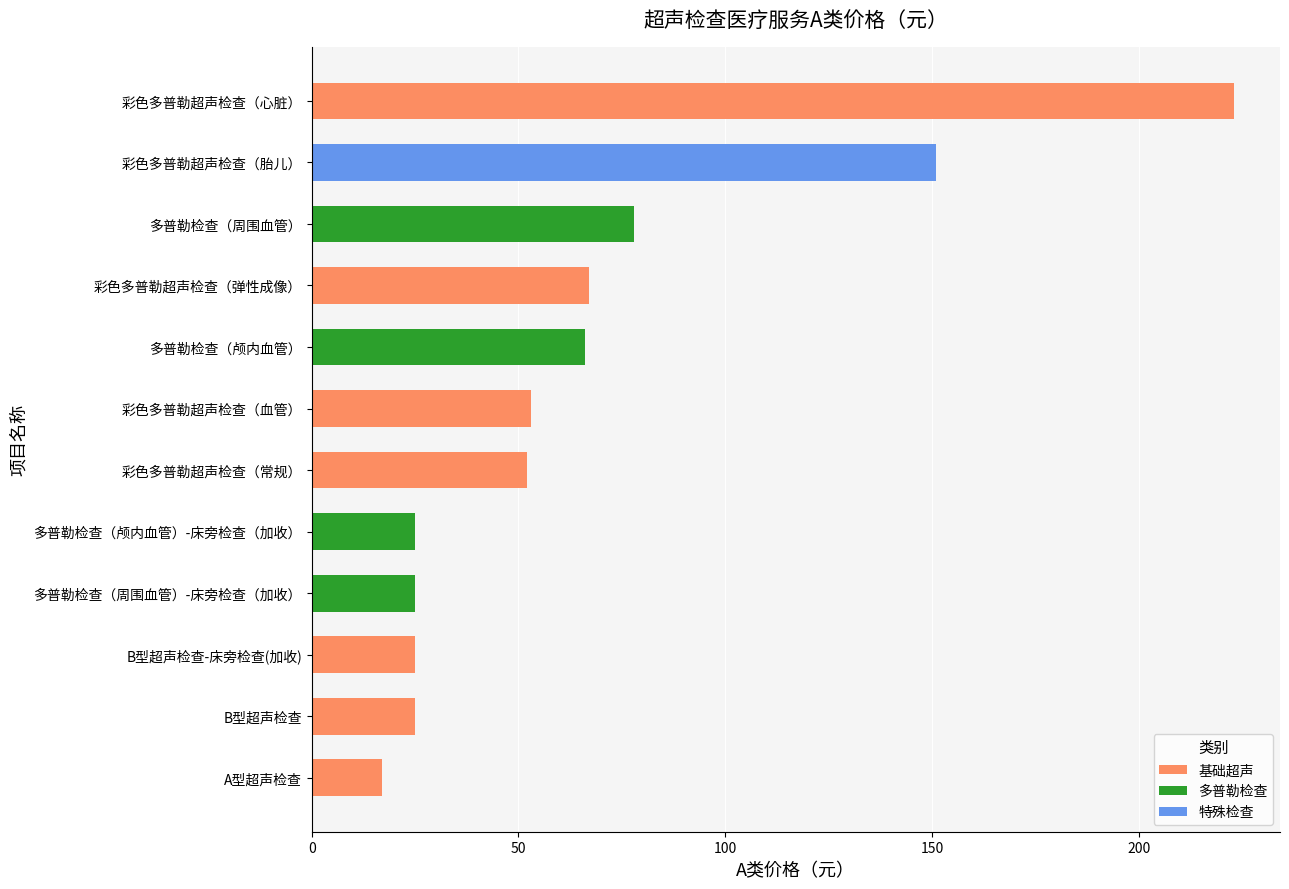

What is the difference between the values at 多普勒检查（颅内血管） and 多普勒检查（颅内血管）-床旁检查（加收）?

41